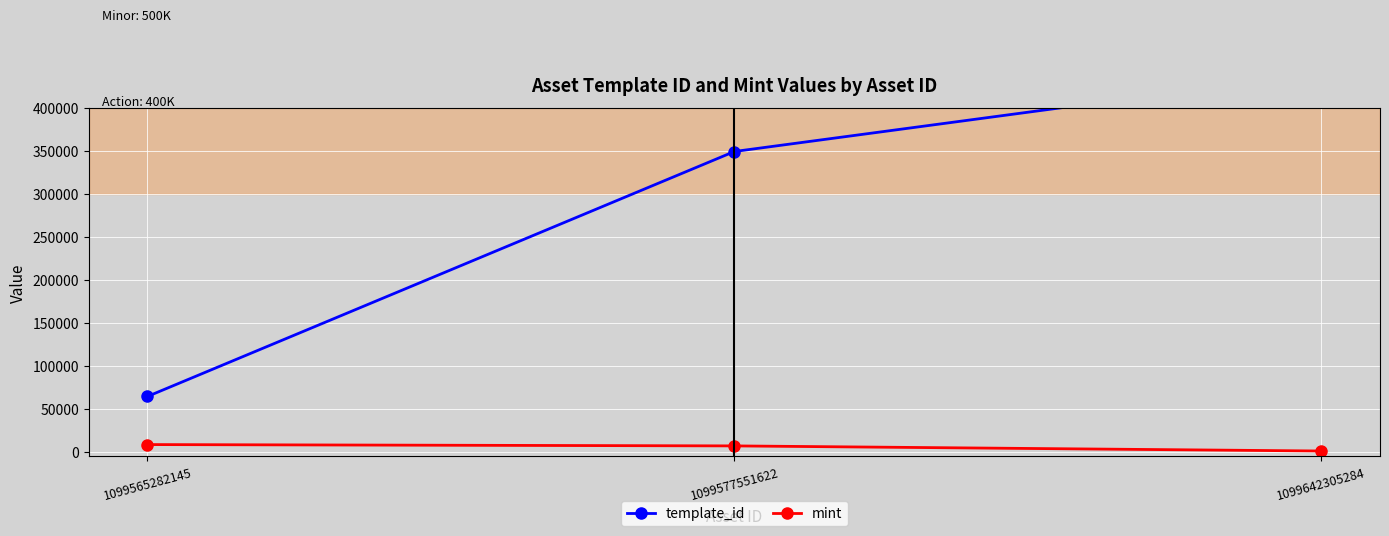

At which label is template_id closest to 252773?

1099577551622